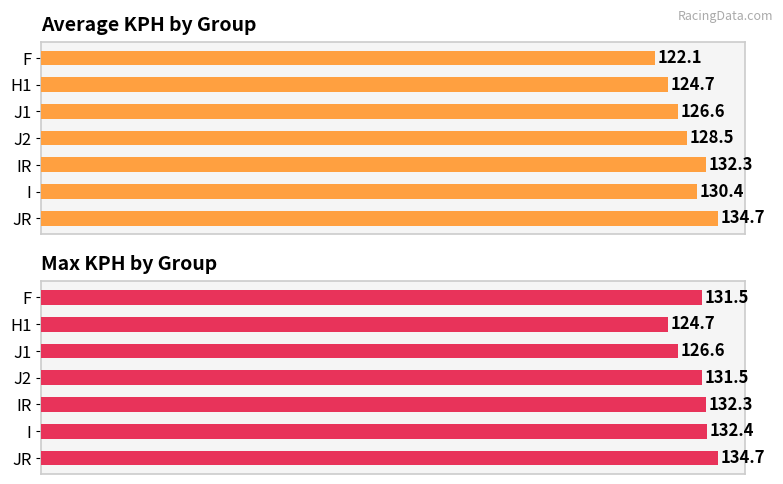

Which series has the largest total across all categories?

Max KPH